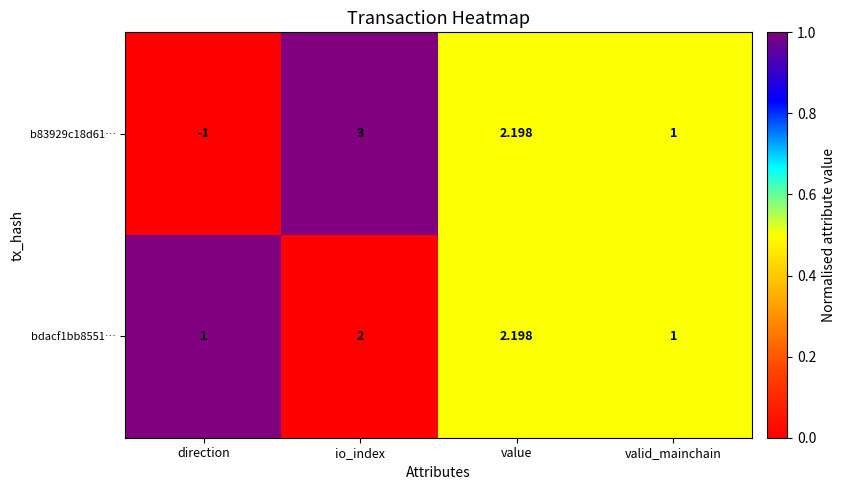

At how many categories does at least one series exceed 0?

4